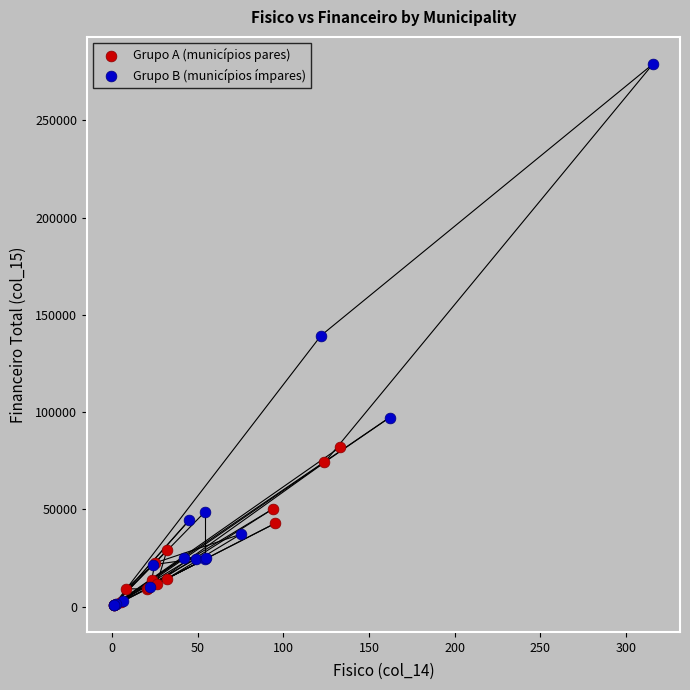

Which series contains the highest Y value?

Grupo B (municípios ímpares)